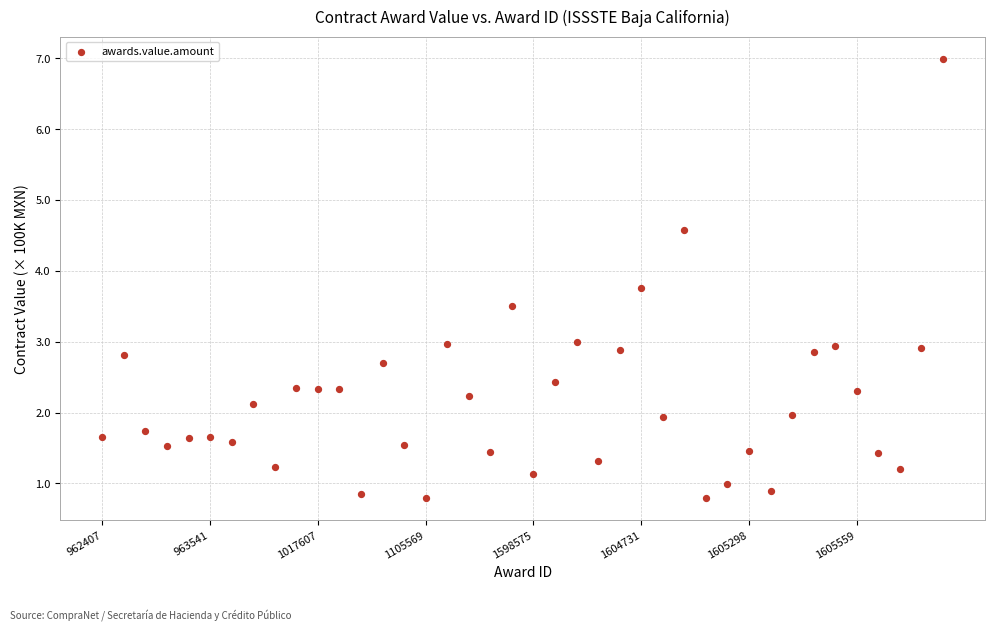

What is the range of Y values (max minus min)?

6.2